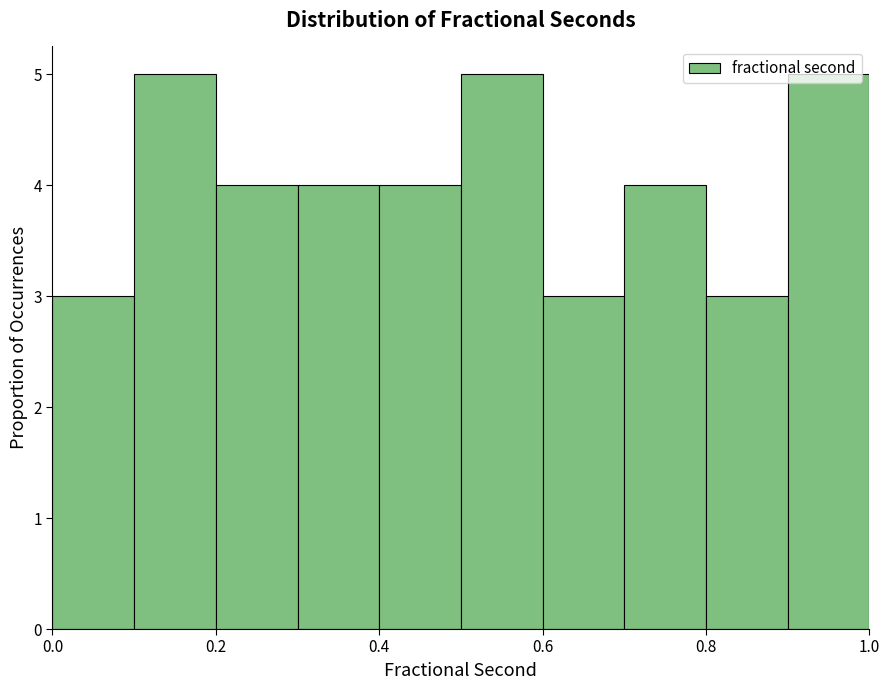

Reading left to right, transcribe this chart: for each bar, give the range it covers on the x-axis and its height. The values are not printed on the chart, so give them approximately, as read against the axis.

0.0 to 0.1: 3
0.1 to 0.2: 5
0.2 to 0.3: 4
0.3 to 0.4: 4
0.4 to 0.5: 4
0.5 to 0.6: 5
0.6 to 0.7: 3
0.7 to 0.8: 4
0.8 to 0.9: 3
0.9 to 1.0: 5